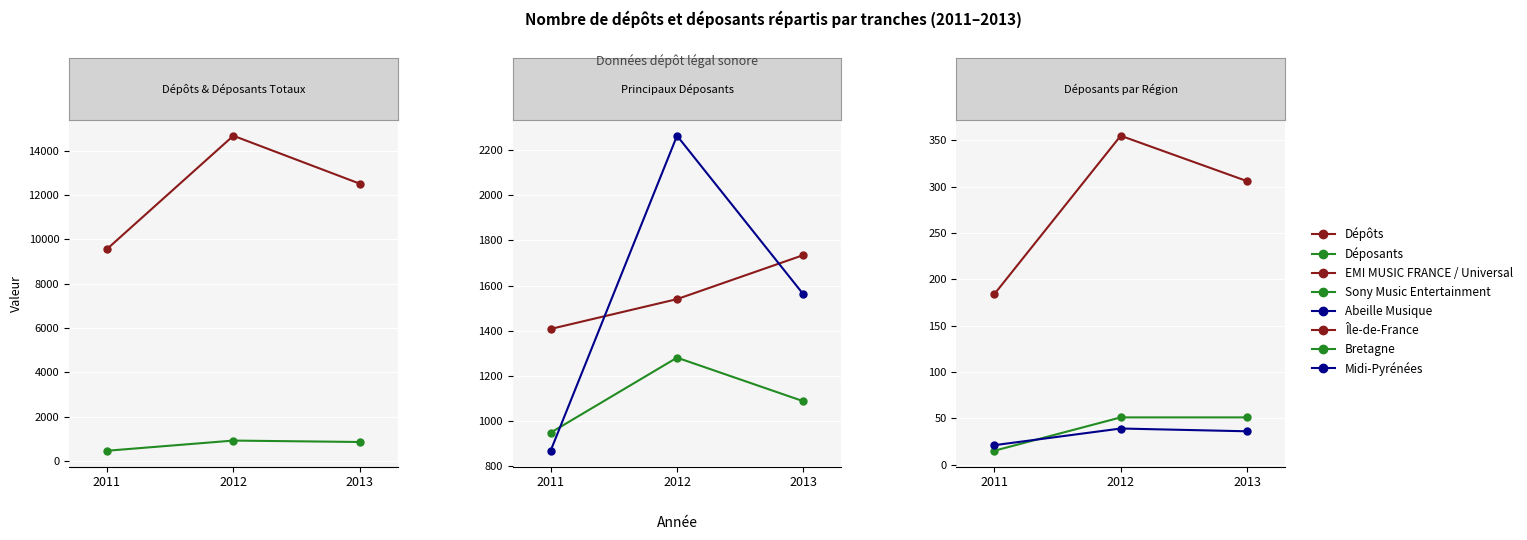

Which series has the largest total across all categories?

Dépôts